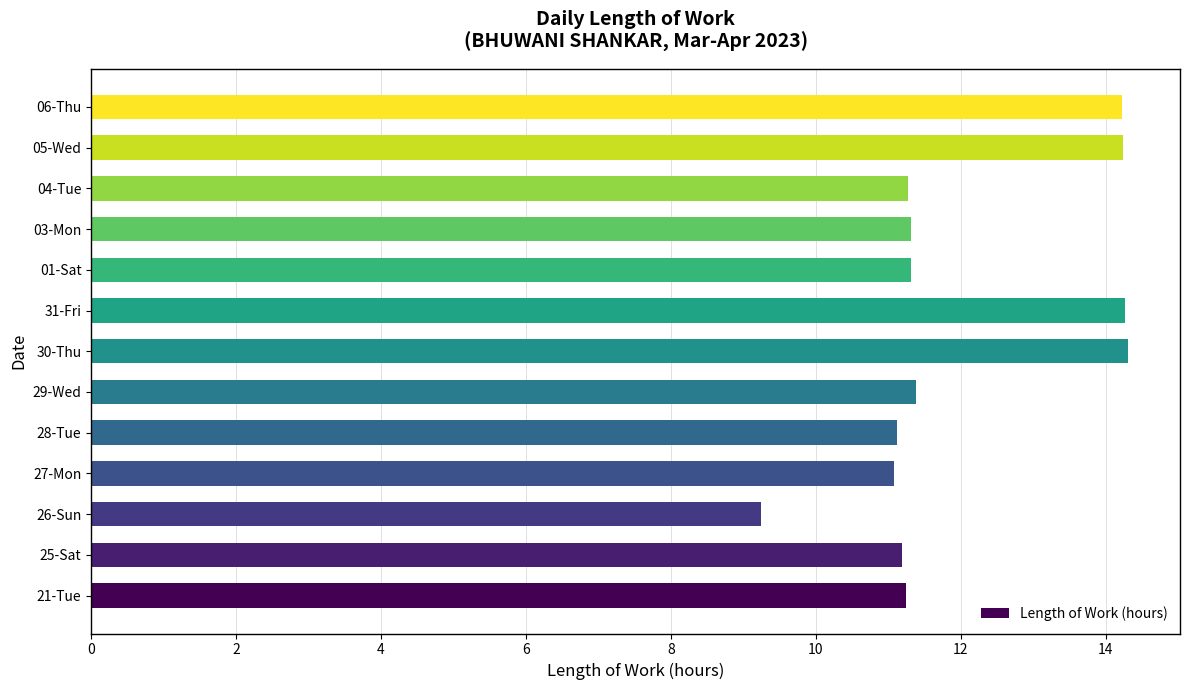

What is the change in value from 21-Tue to 26-Sun?

-2.0